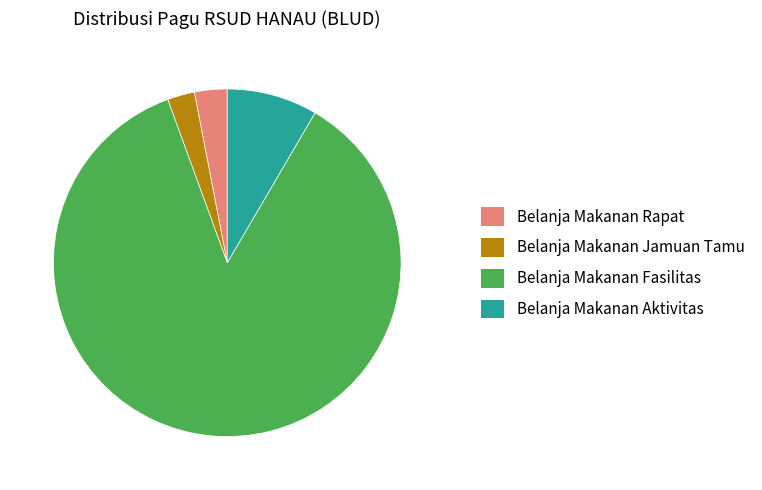

What is the majority slice?

Belanja Makanan Fasilitas